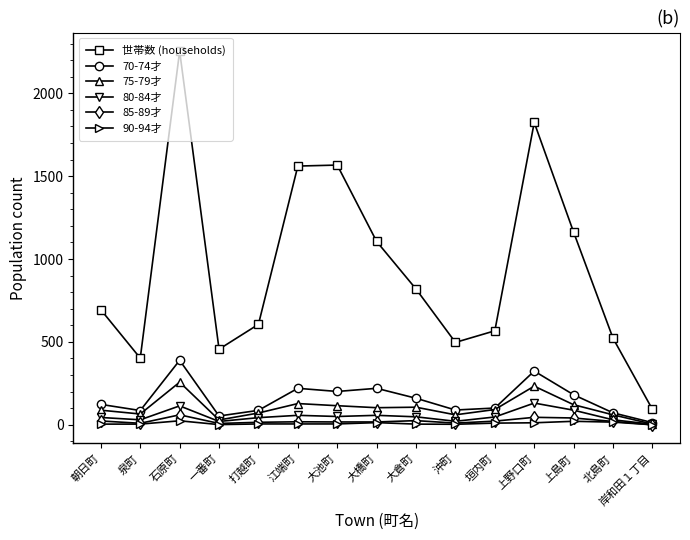

At how many categories does at least one series exceed 581?

9